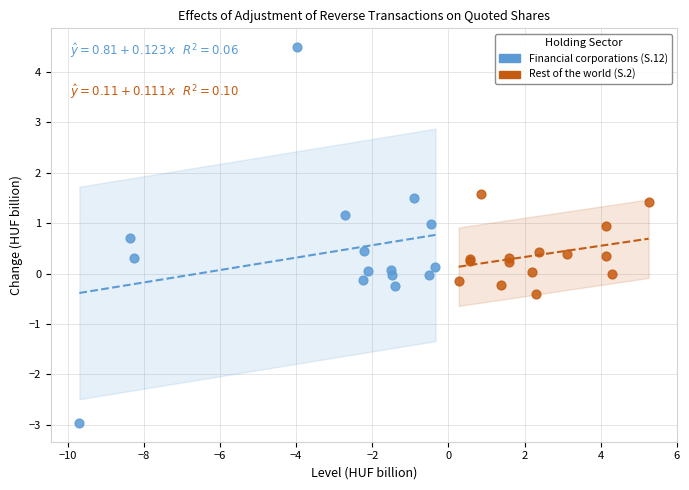

Which series reaches the minimum Y coordinate?

Financial corporations (S.12)